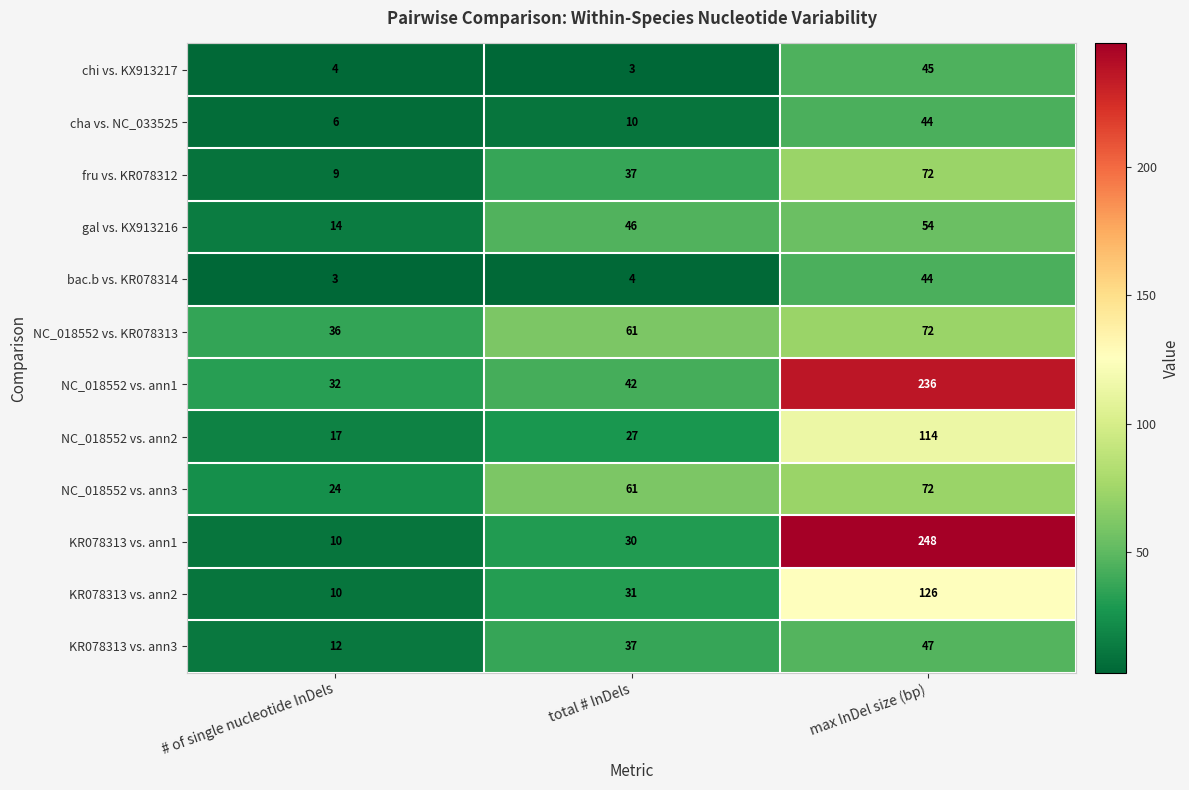

The NC_018552 vs. ann1 series shows 236 at max InDel size (bp). True or false?

True